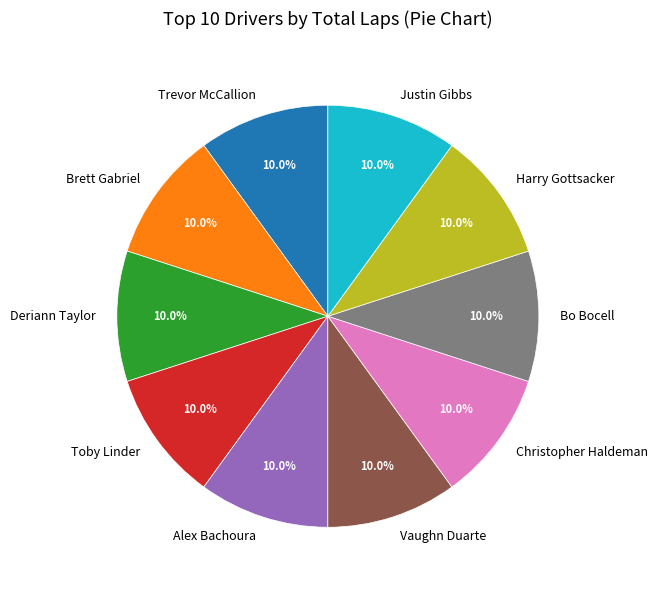

Is there any slice that represents more than half of the pie?

No